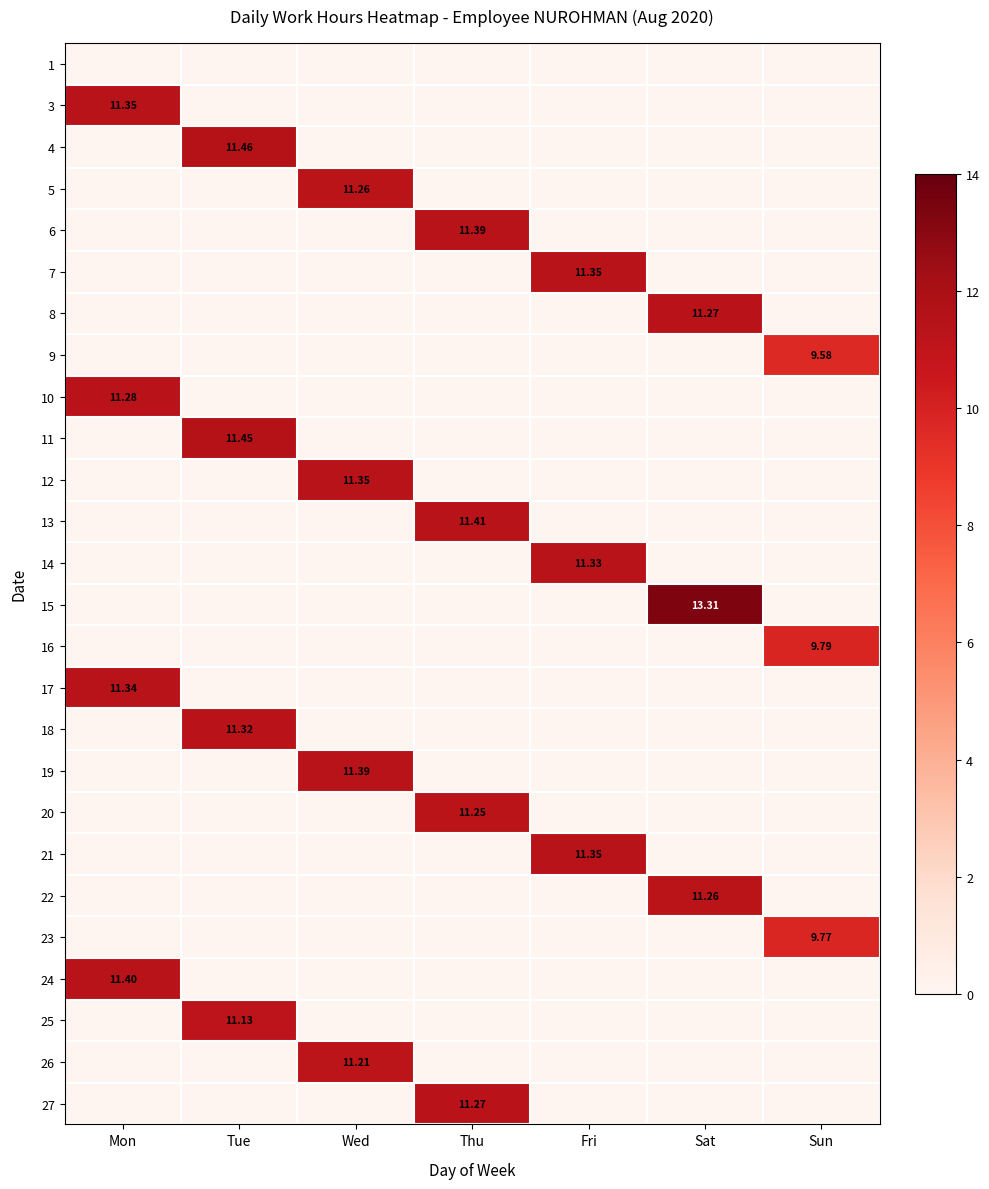

Between Mon and Thu, which is larger?

Mon